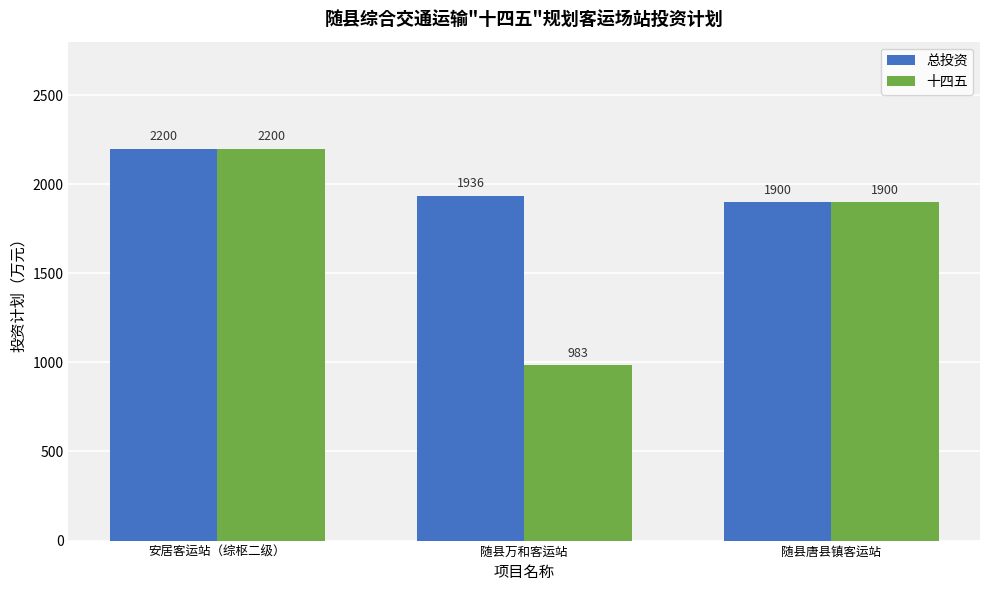

Which label corresponds to the largest value in the chart?

安居客运站（综枢二级）